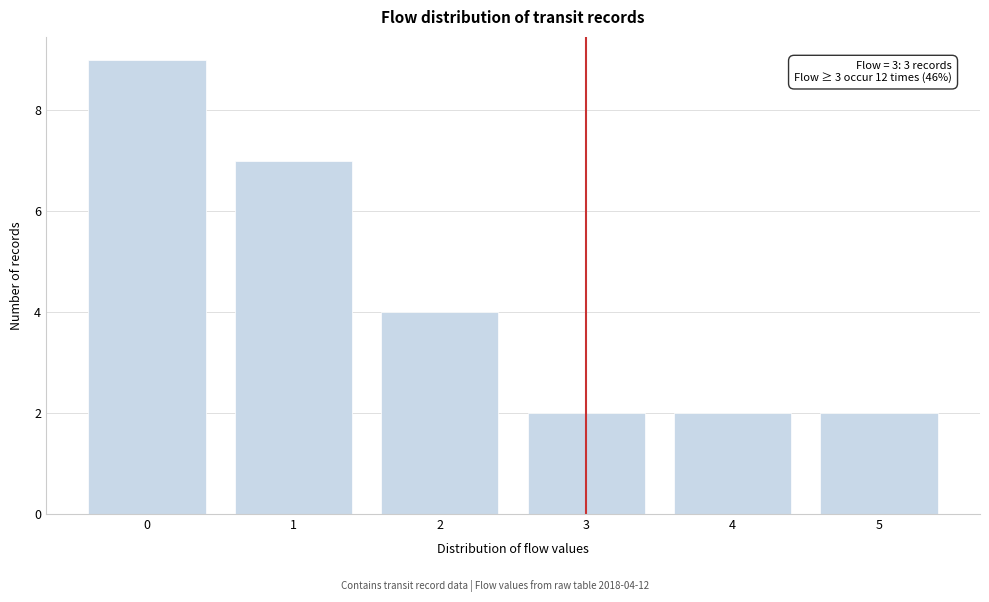

Reading right to left, extract all data points from this chart.

5=2	4=2	3=2	2=4	1=7	0=9